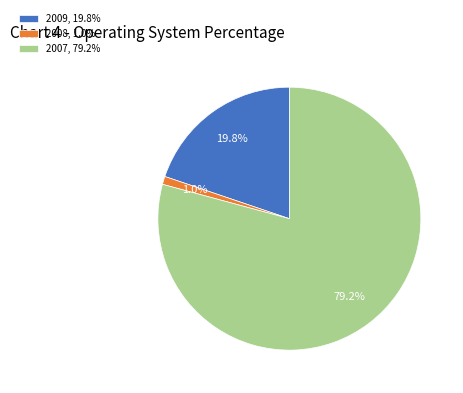

Between 2008 and 2009, which is larger?

2009